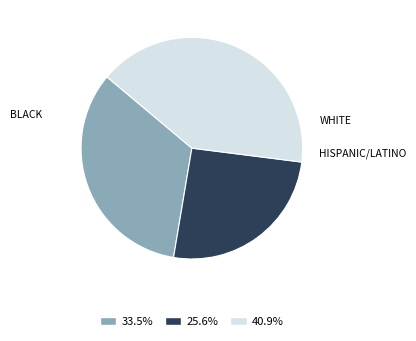

Is there a majority slice in this chart?

No